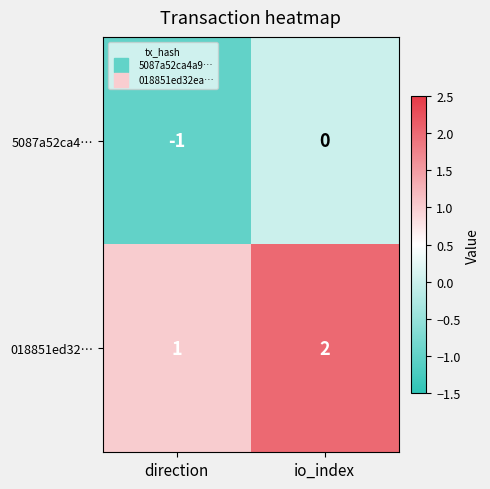

List the labels in order of 018851ed32… value, largest first.

io_index, direction